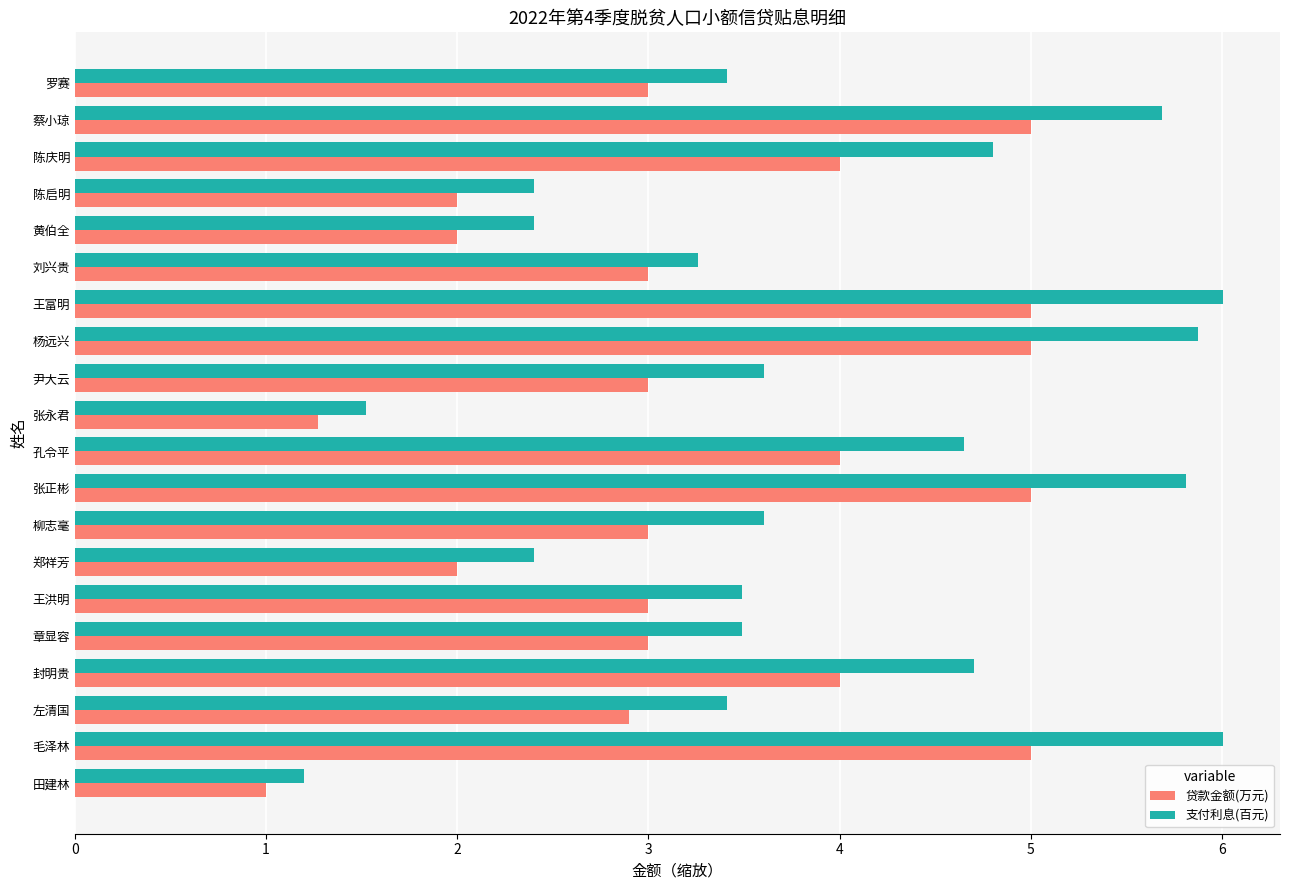

Which series has the largest total across all categories?

支付利息(百元)